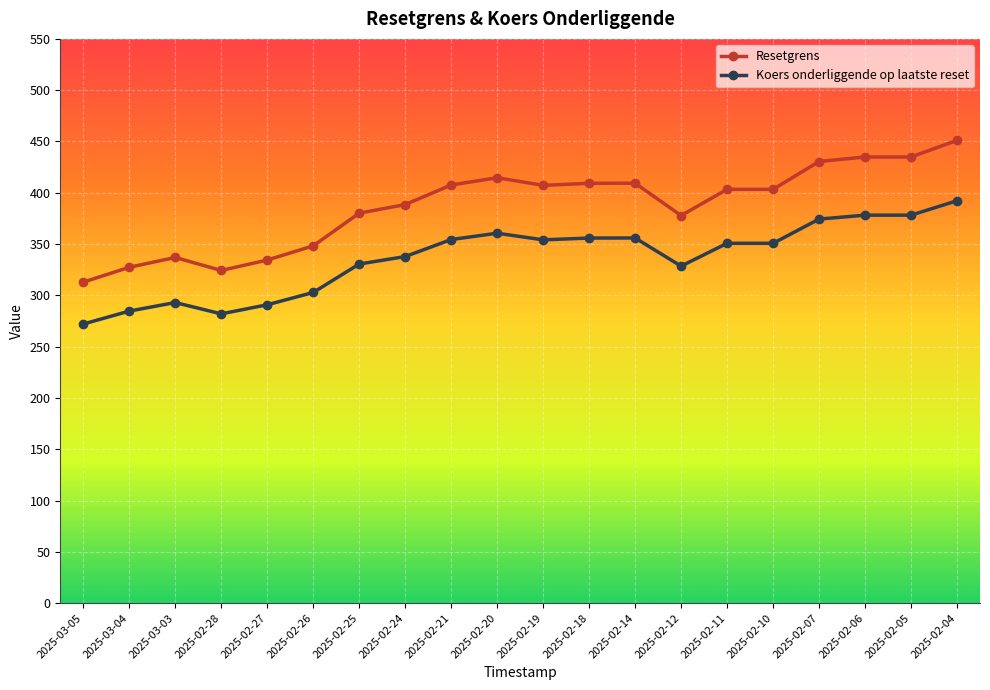

Which category has the highest value across all series?

2025-02-04